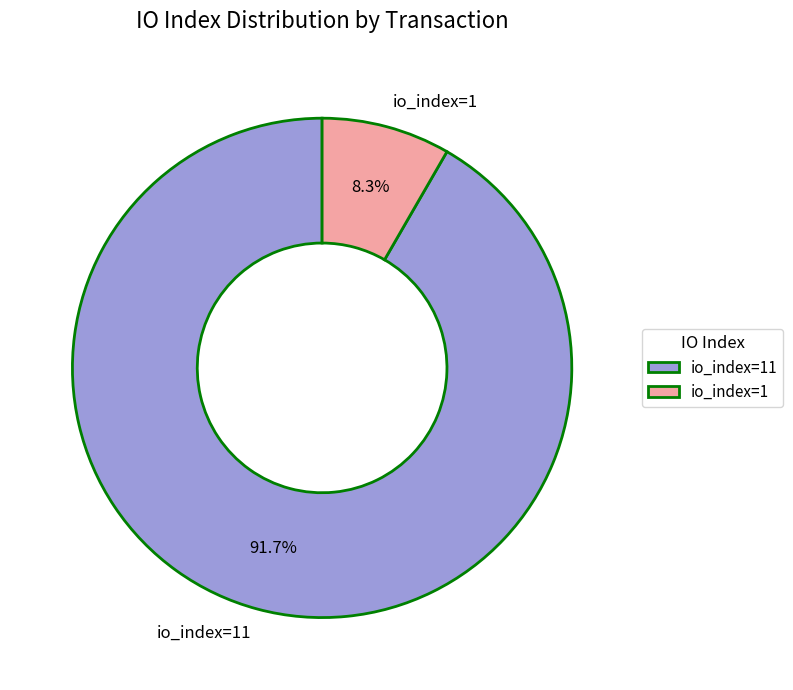

What portion of the pie excludes io_index=1?

91.7%